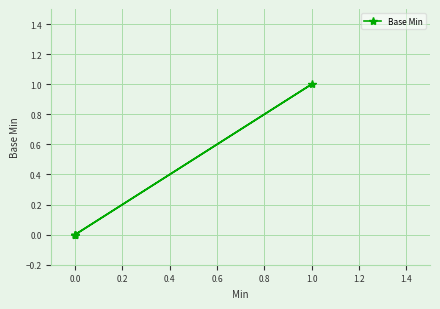

How many lines are shown in the chart?

1